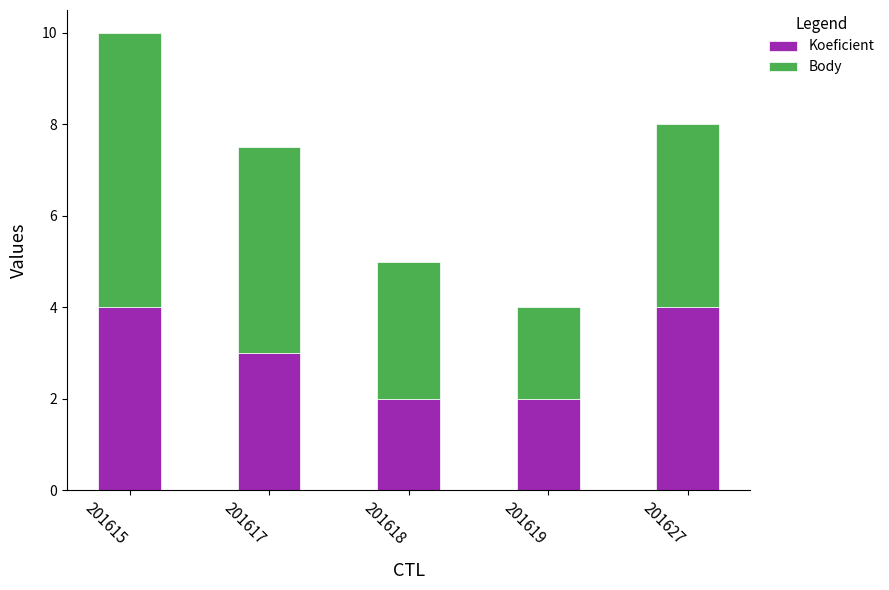

At which category is the sum across all series the highest?

201615